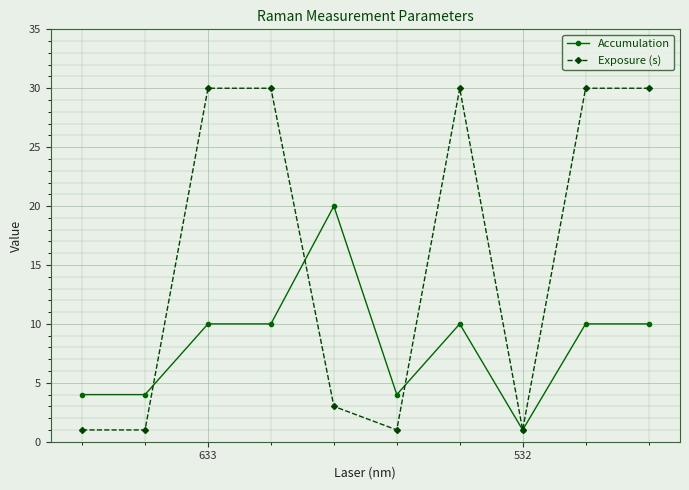

List the series in order of their peak value, lowest first.

Accumulation, Exposure (s)